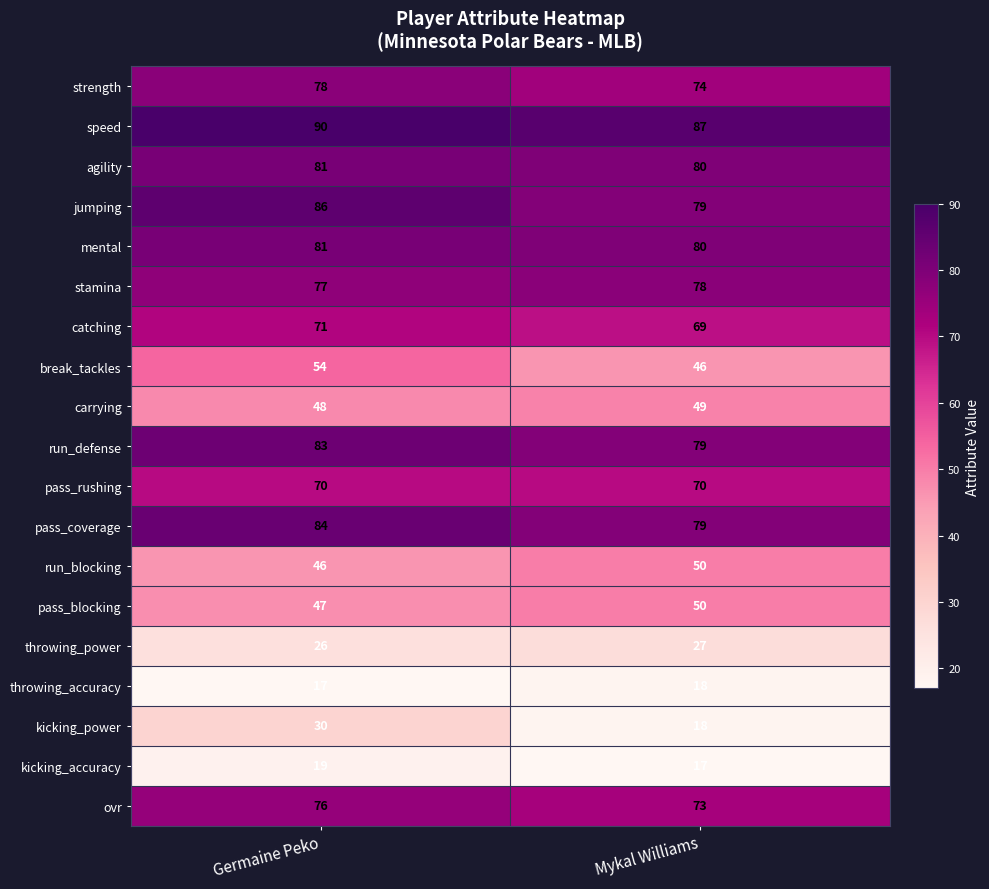

Rank the categories by carrying value from lowest to highest.

Germaine Peko, Mykal Williams